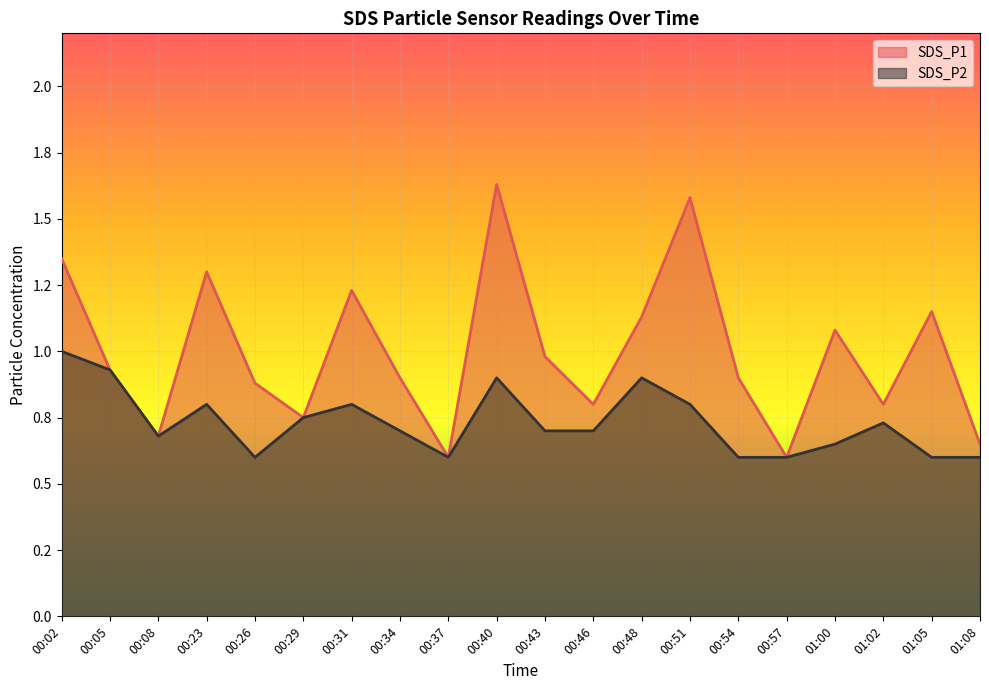

True or false: SDS_P1 has a value of 1.1 at 01:05.

True